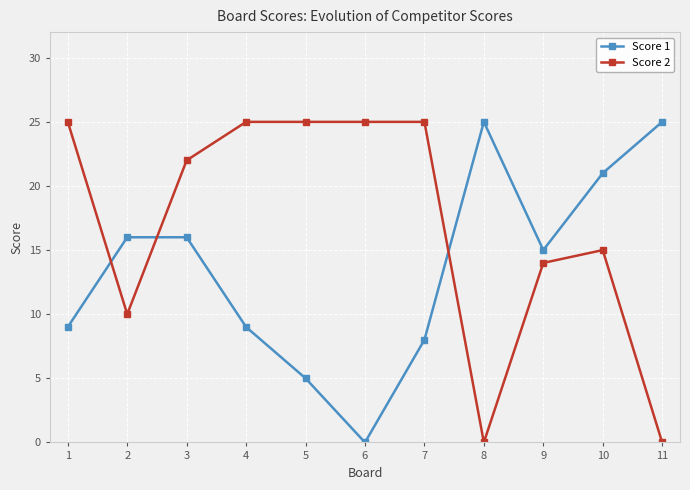

Between which two adjacent categories do Score 1 and Score 2 first intersect?

1 and 2